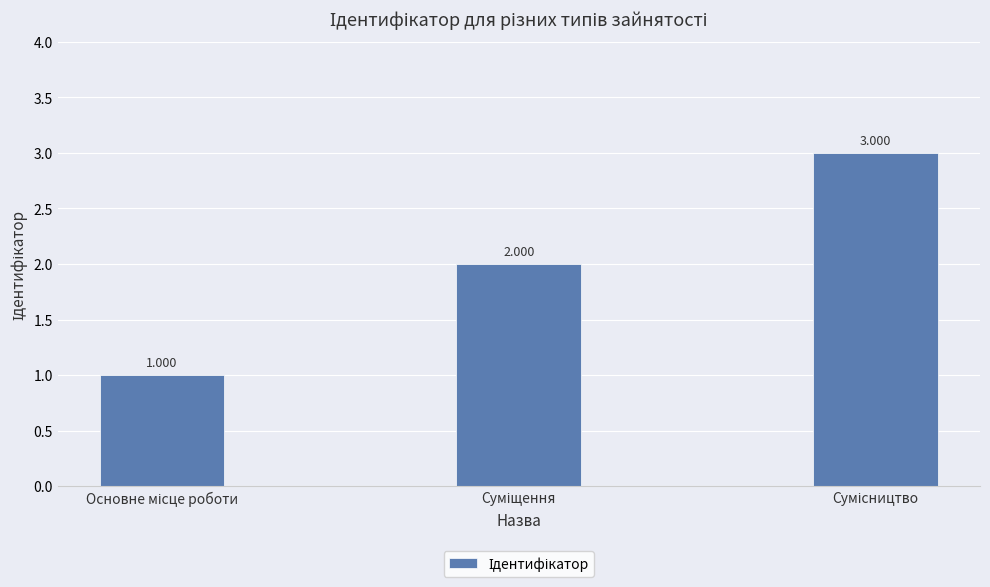

Rank the categories by value from lowest to highest.

Основне місце роботи, Суміщення, Сумісництво